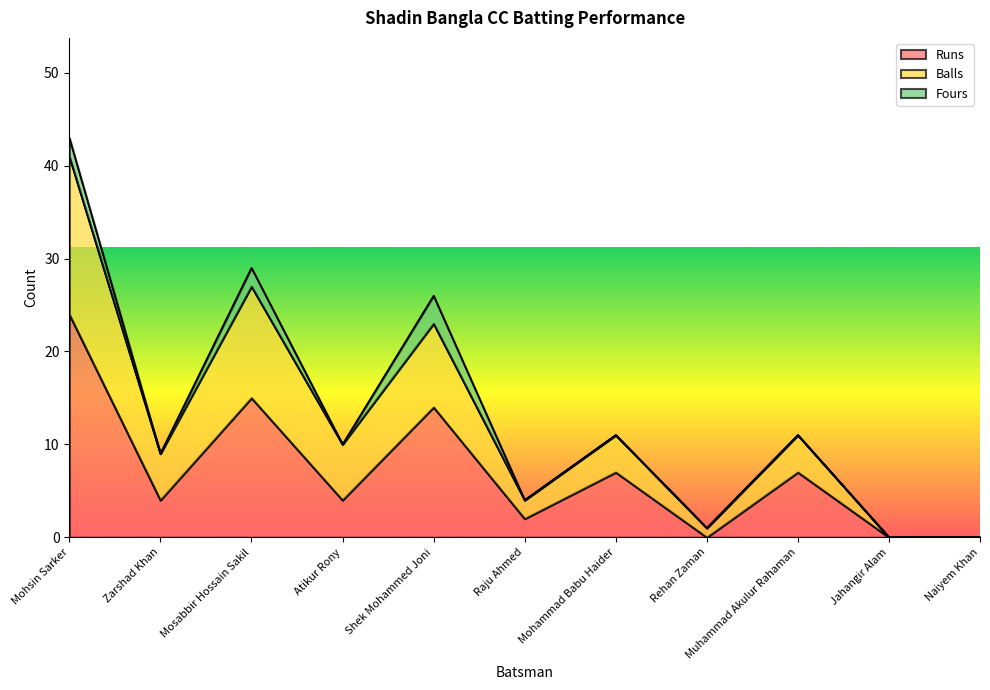

What is the total value across all series at Raju Ahmed?

4